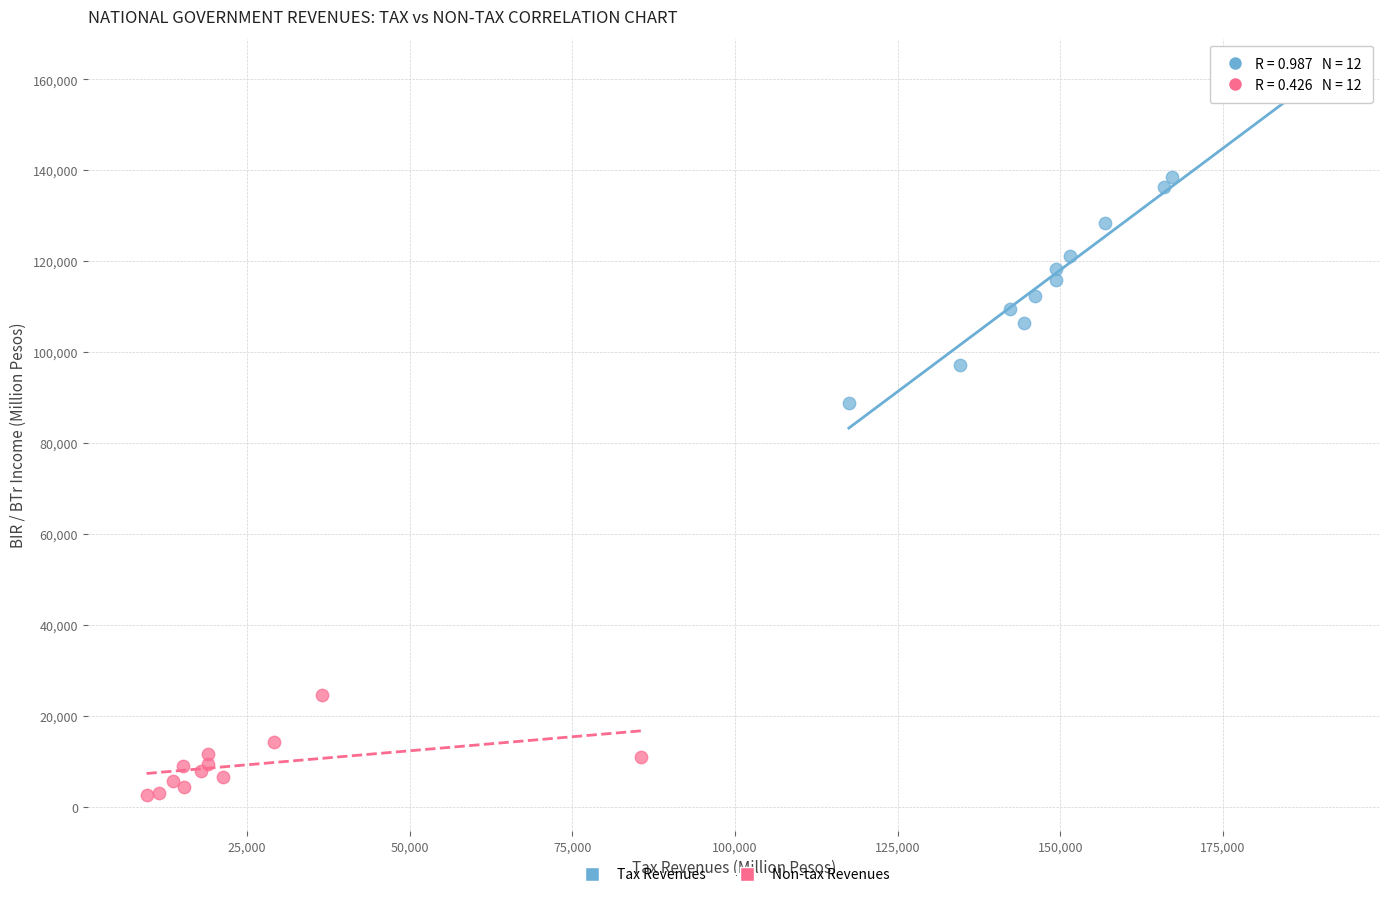

Which series contains the highest Y value?

Tax Revenues